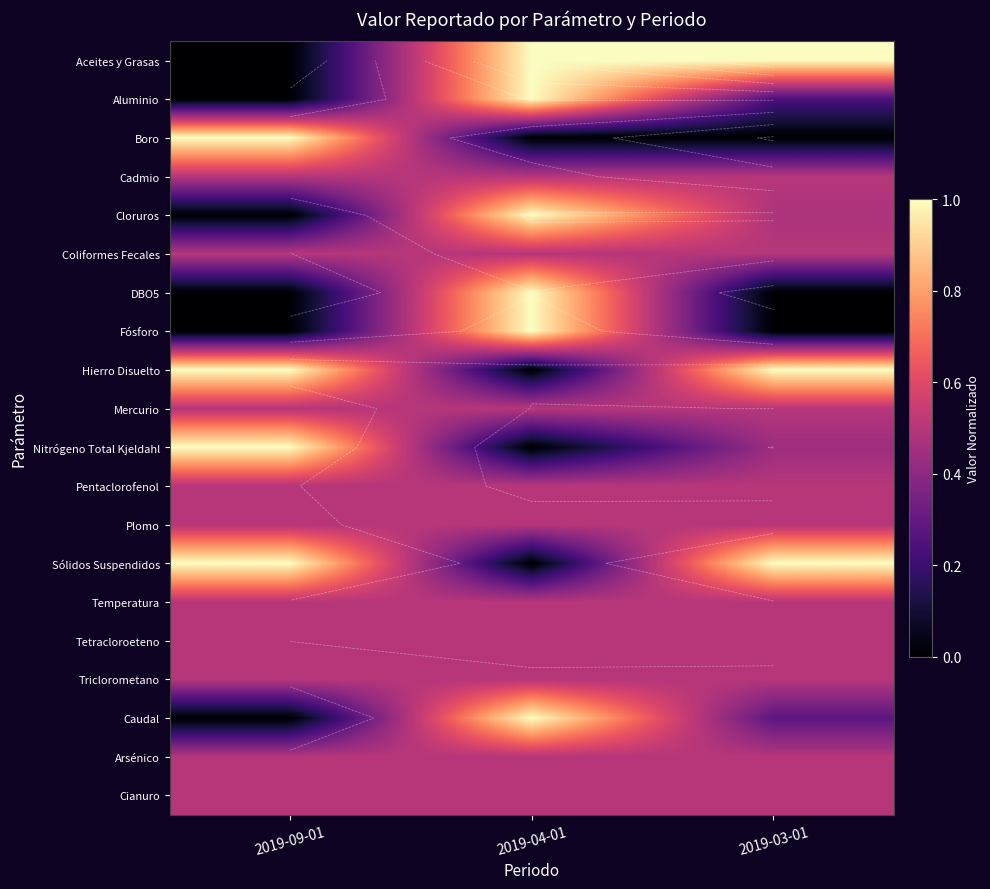

At which category is the sum across all series the highest?

2019-04-01